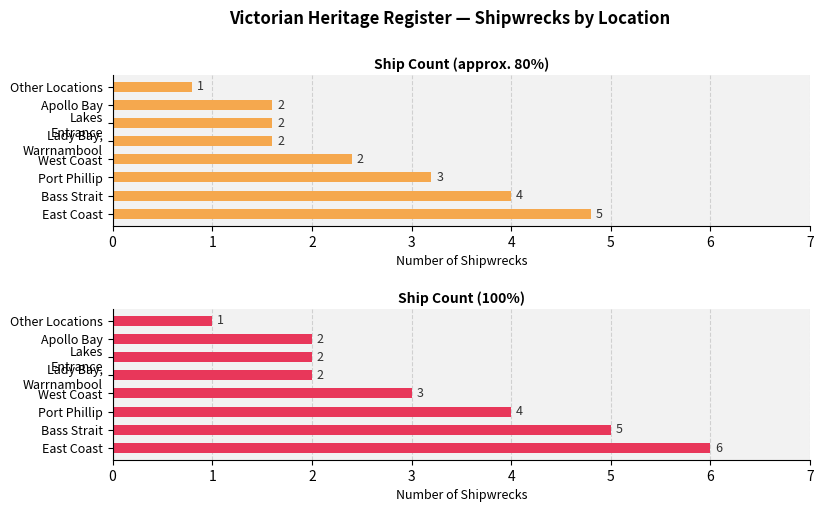

Is the value of Ship Count (approx. 80%) at Apollo Bay greater than the value of Ship Count (100%) at Apollo Bay?

No